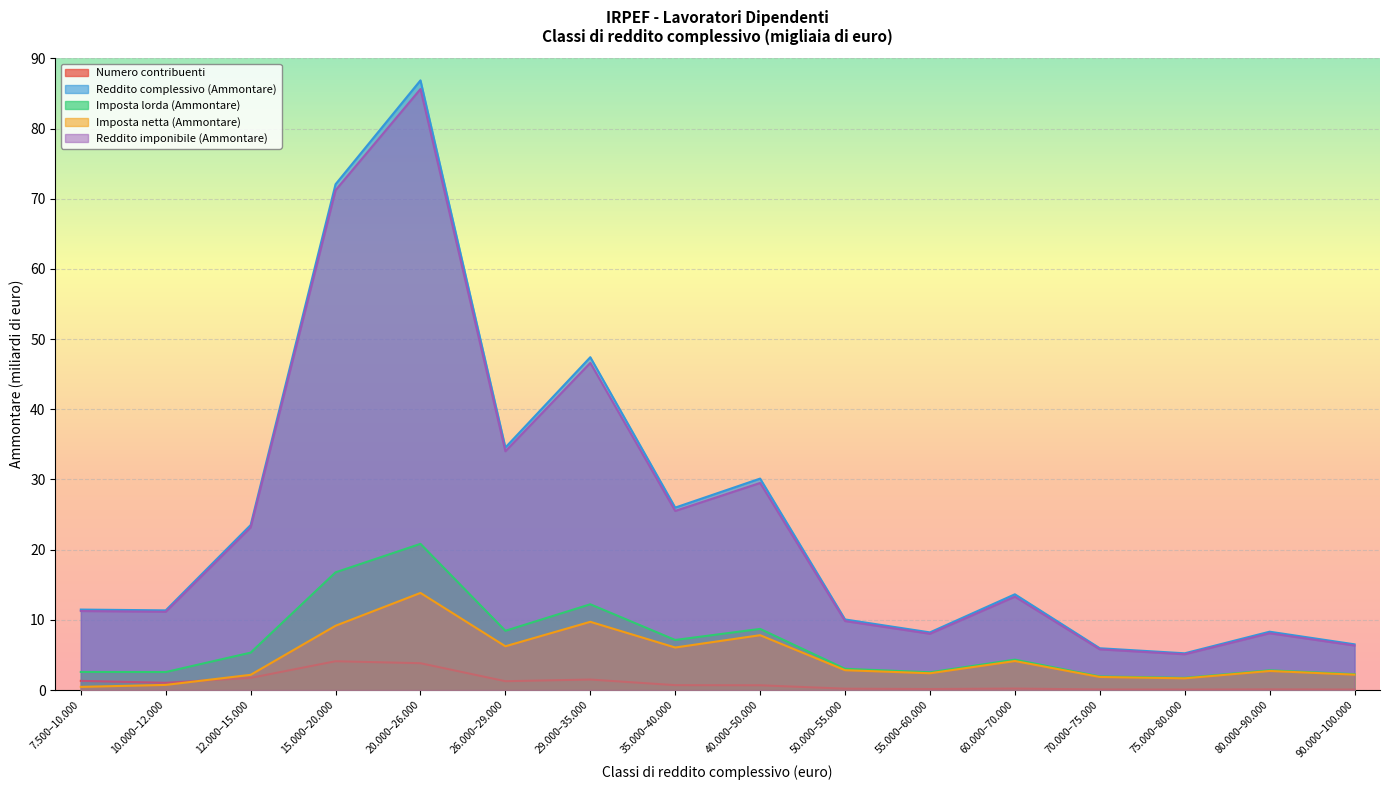

What is the difference between the second highest and minimum values in the Reddito complessivo (Ammontare) series?

66.8